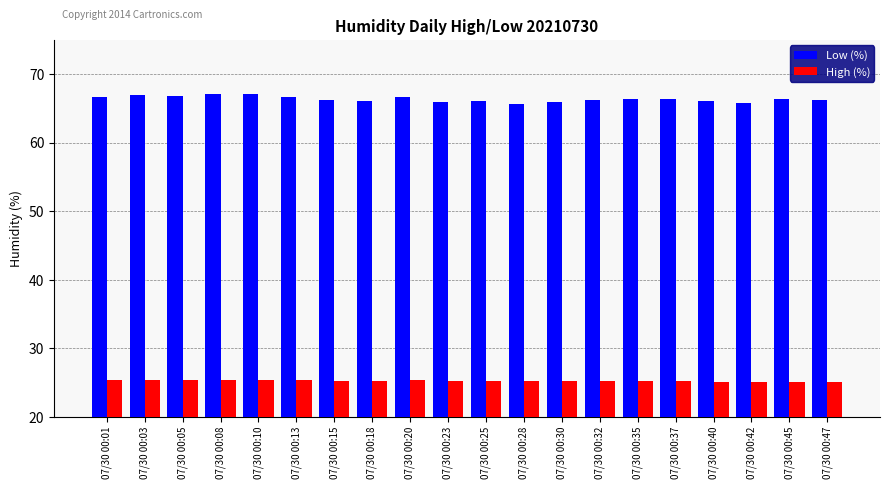

Rank the series by their average value, from highest to lowest.

Low (%), High (%)